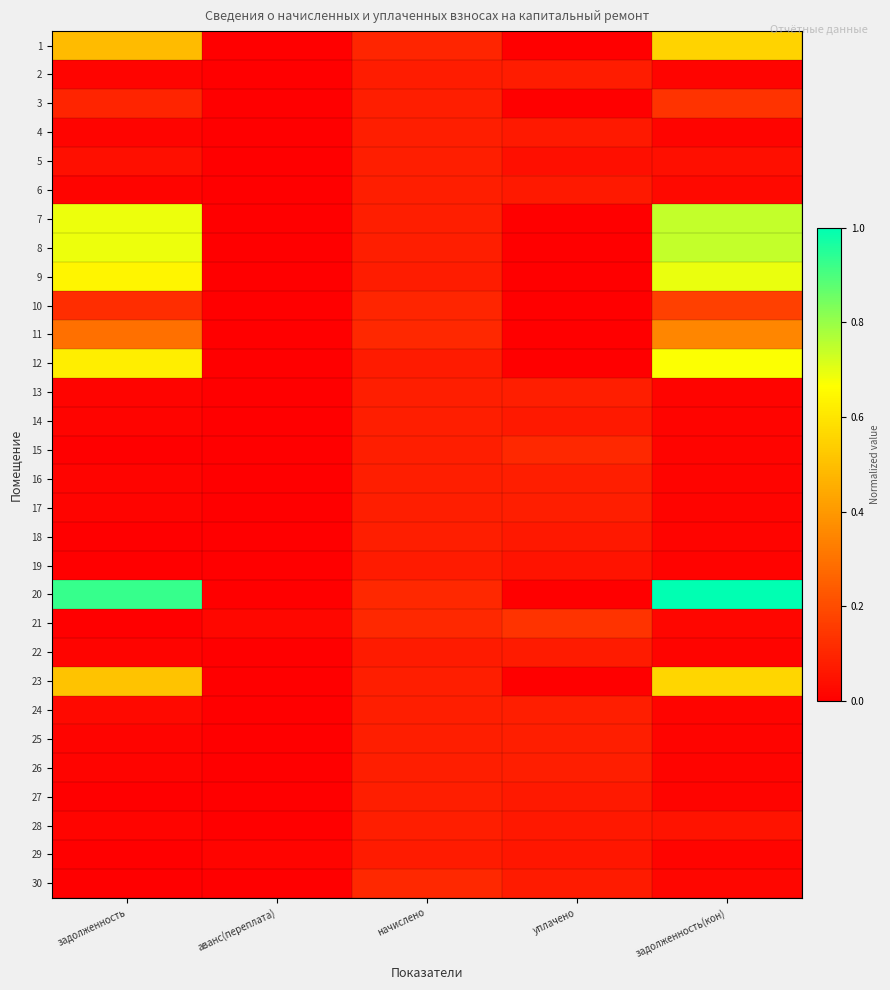

Between задолженность and начислено, which series saw the biggest shift?

20